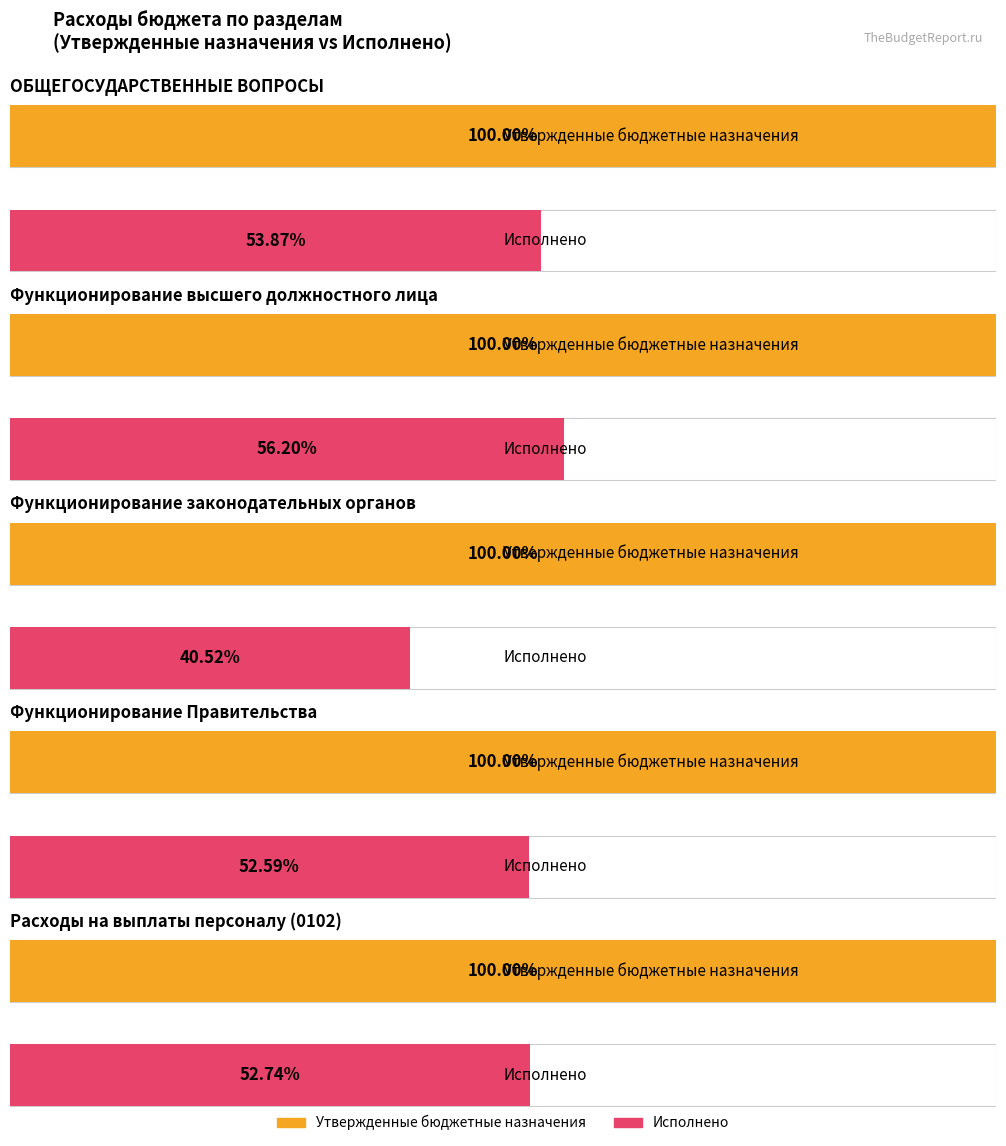

How many categories are shown in the chart?

5